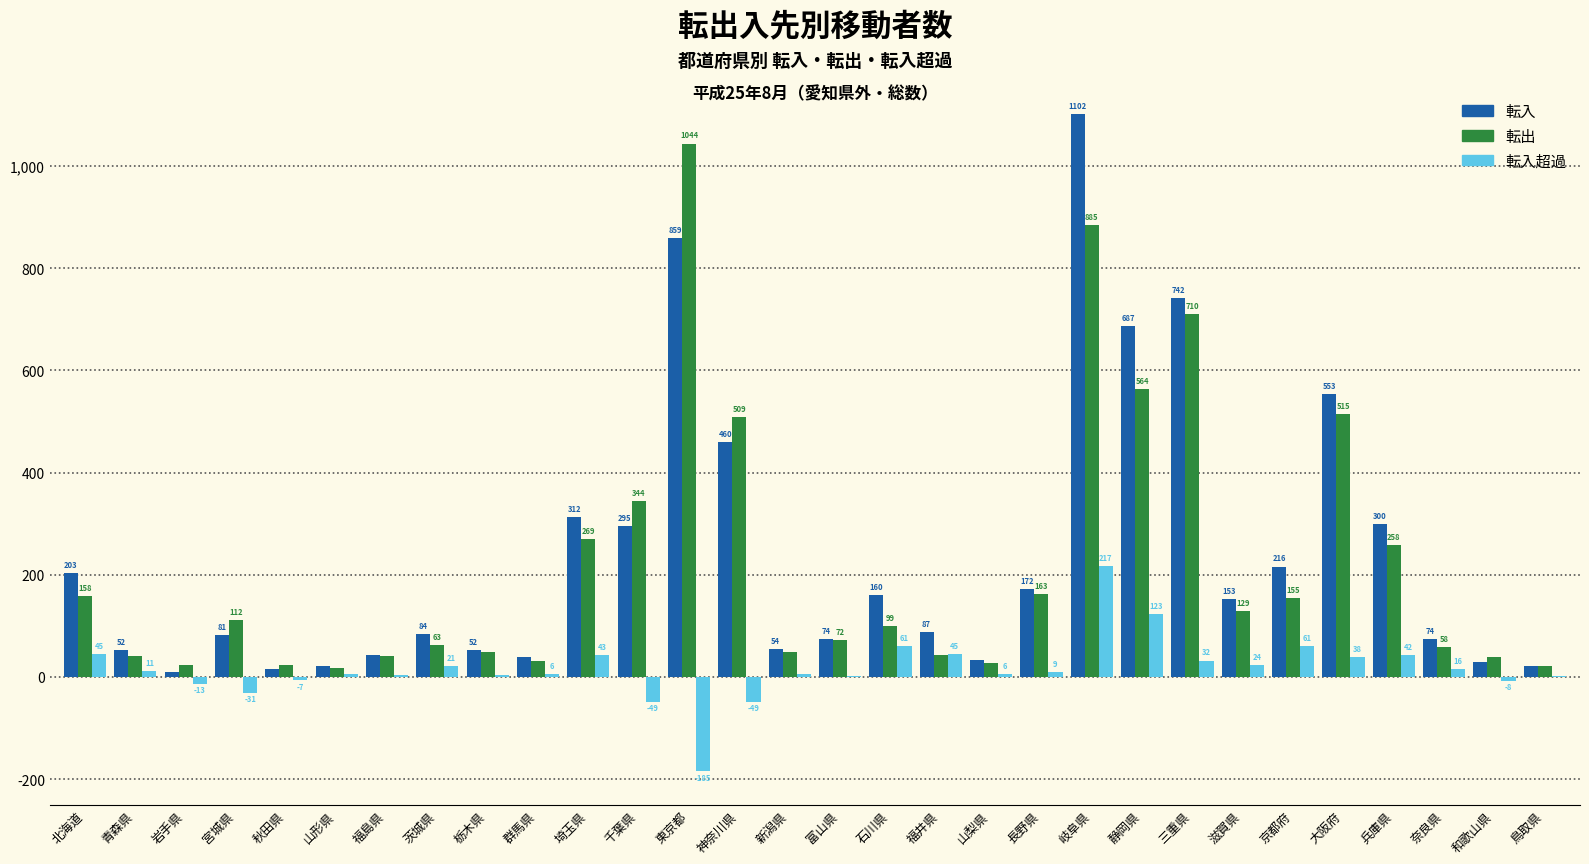

Reading left to right, what are all the values shown in this chart?

転入: 北海道=203	青森県=52	岩手県=10	宮城県=81	秋田県=16	山形県=22	福島県=43	茨城県=84	栃木県=52	群馬県=38	埼玉県=312	千葉県=295	東京都=859	神奈川県=460	新潟県=54	富山県=74	石川県=160	福井県=87	山梨県=33	長野県=172	岐阜県=1102	静岡県=687	三重県=742	滋賀県=153	京都府=216	大阪府=553	兵庫県=300	奈良県=74	和歌山県=30	鳥取県=22
転出: 北海道=158	青森県=41	岩手県=23	宮城県=112	秋田県=23	山形県=17	福島県=40	茨城県=63	栃木県=49	群馬県=32	埼玉県=269	千葉県=344	東京都=1044	神奈川県=509	新潟県=49	富山県=72	石川県=99	福井県=42	山梨県=27	長野県=163	岐阜県=885	静岡県=564	三重県=710	滋賀県=129	京都府=155	大阪府=515	兵庫県=258	奈良県=58	和歌山県=38	鳥取県=21
転入超過: 北海道=45	青森県=11	岩手県=-13	宮城県=-31	秋田県=-7	山形県=5	福島県=3	茨城県=21	栃木県=3	群馬県=6	埼玉県=43	千葉県=-49	東京都=-185	神奈川県=-49	新潟県=5	富山県=2	石川県=61	福井県=45	山梨県=6	長野県=9	岐阜県=217	静岡県=123	三重県=32	滋賀県=24	京都府=61	大阪府=38	兵庫県=42	奈良県=16	和歌山県=-8	鳥取県=1